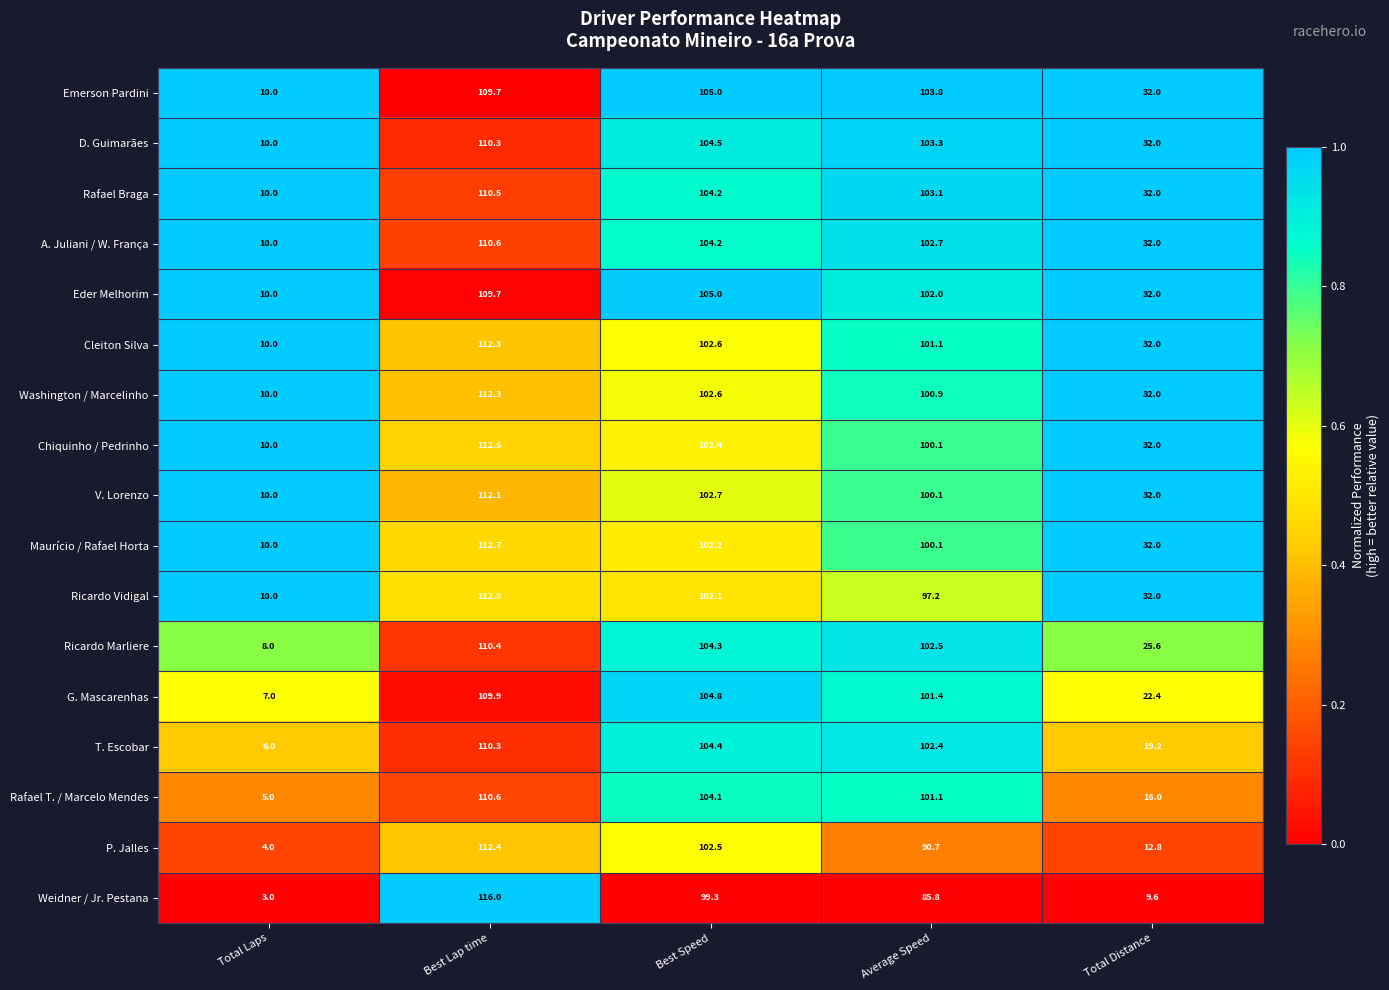

What is the average value of the G. Mascarenhas series?

69.1